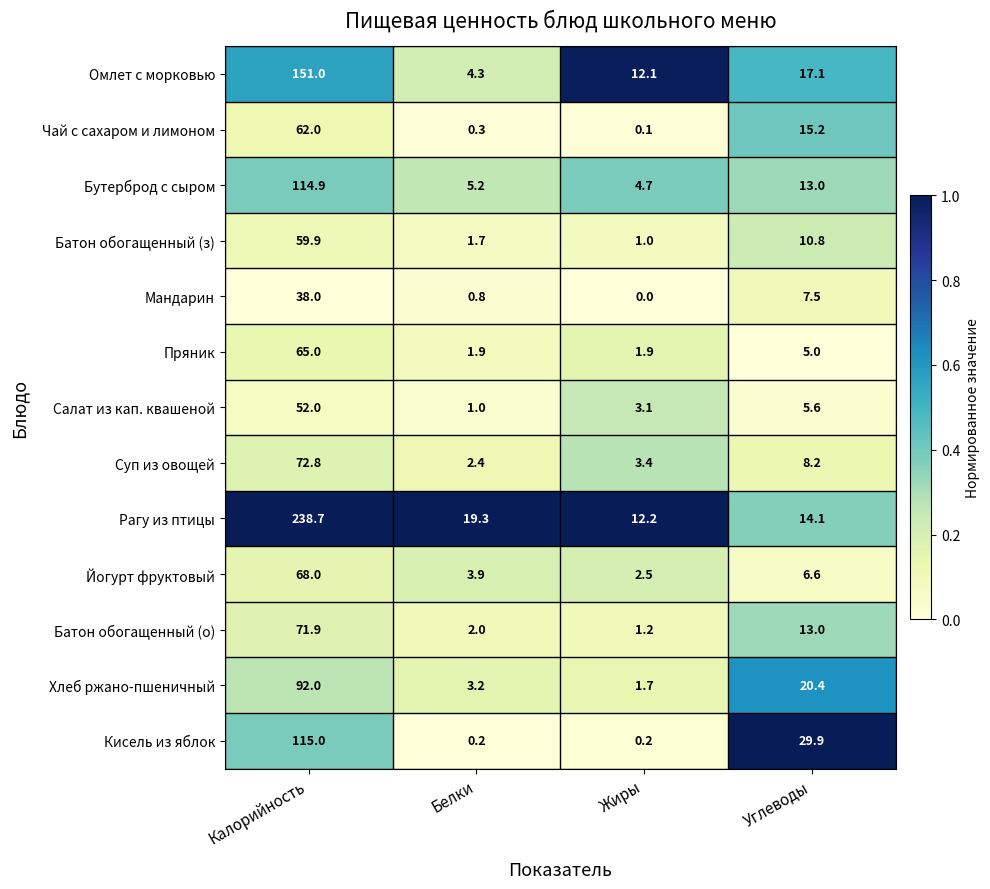

Rank the series by their maximum value, from highest to lowest.

Рагу из птицы, Омлет с морковью, Кисель из яблок, Бутерброд с сыром, Хлеб ржано-пшеничный, Суп из овощей, Батон обогащенный (о), Йогурт фруктовый, Пряник, Чай с сахаром и лимоном, Батон обогащенный (з), Салат из кап. квашеной, Мандарин